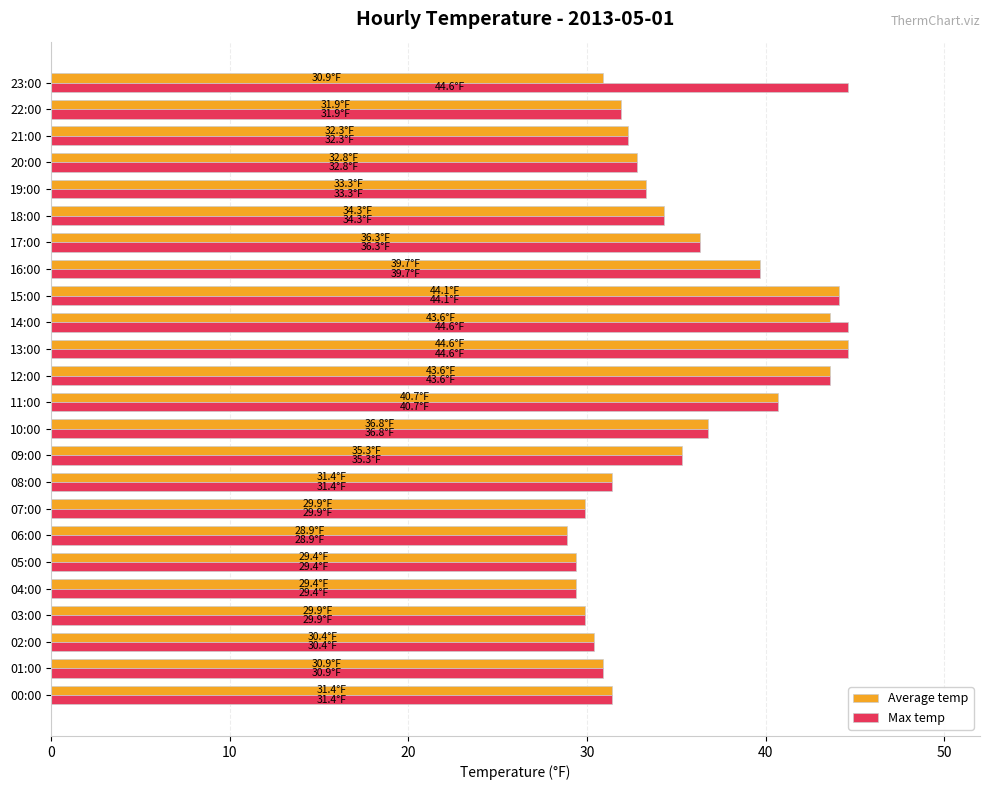

The value of Average temp at 18:00 is 45.4. True or false?

False